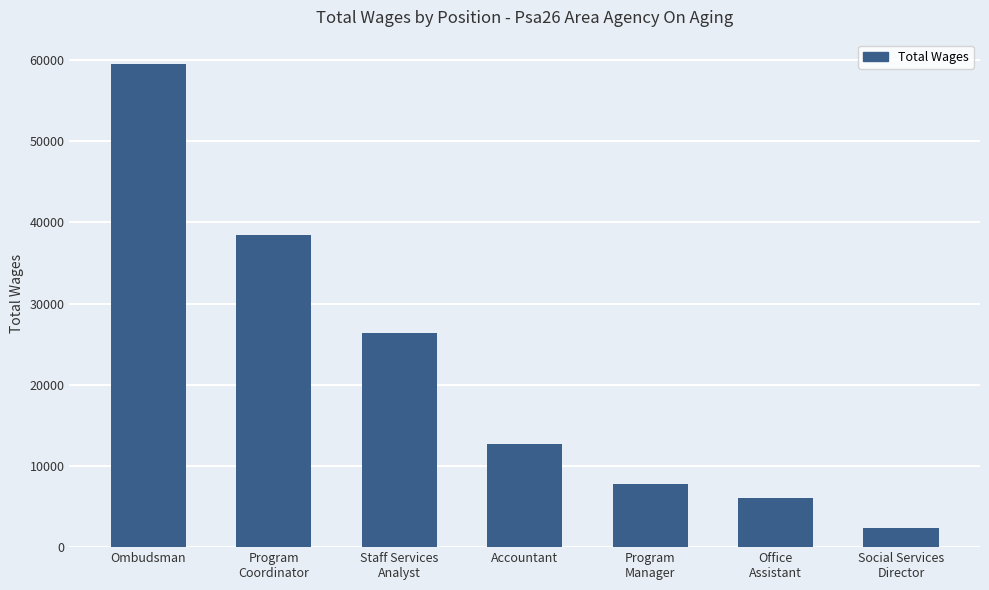

What is the difference between the maximum and minimum values?

57205